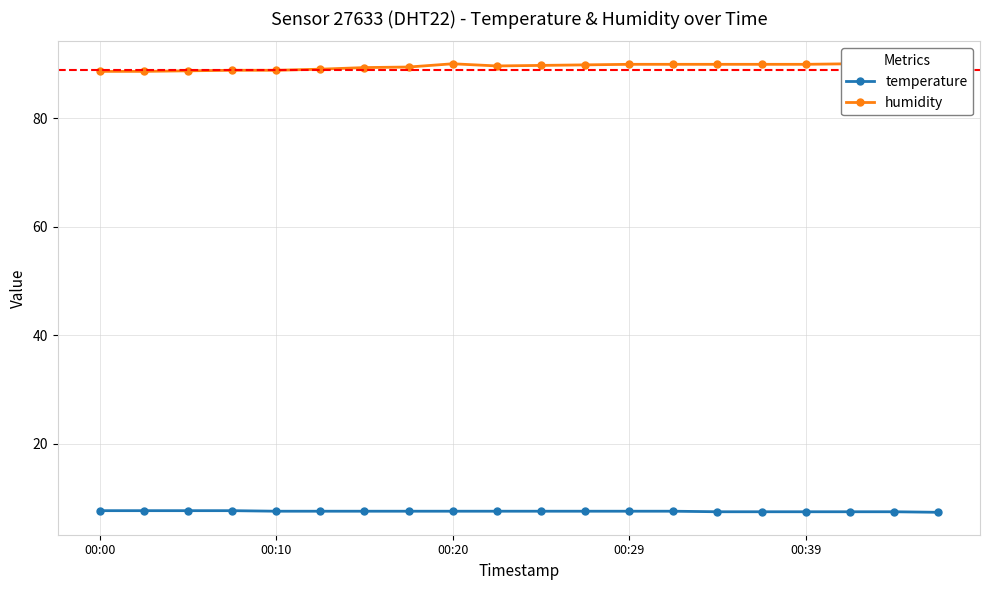

Reading left to right, what are all the values shown in this chart?

temperature: 7.6	7.6	7.6	7.6	7.5	7.5	7.5	7.5	7.5	7.5	7.5	7.5	7.5	7.5	7.4	7.4	7.4	7.4	7.4	7.3
humidity: 88.7	88.7	88.8	88.9	88.9	89.1	89.4	89.5	90.1	89.7	89.8	89.9	90.0	90.0	90.0	90.0	90.0	90.1	90.1	90.1